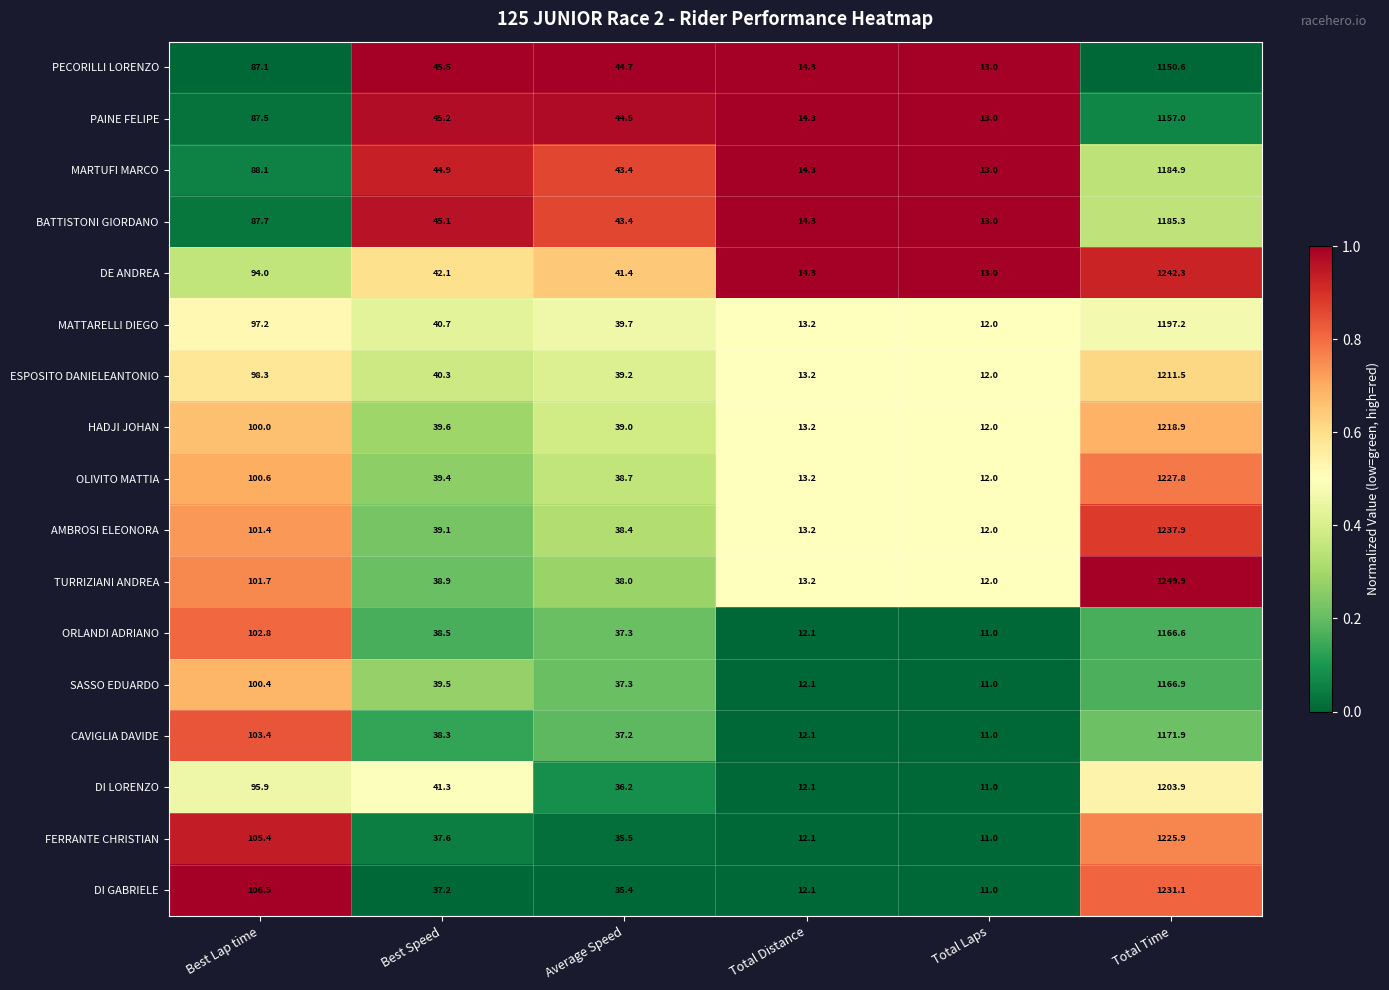

Rank the categories by BATTISTONI GIORDANO value from lowest to highest.

Total Laps, Total Distance, Average Speed, Best Speed, Best Lap time, Total Time